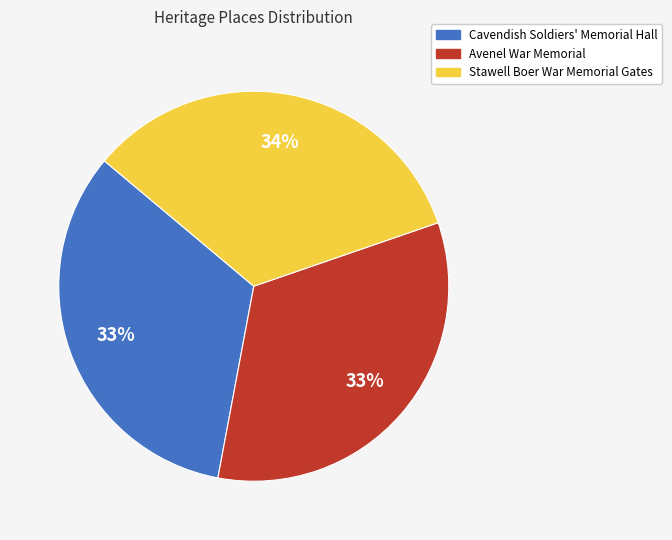

What is the ratio of the value at Cavendish Soldiers' Memorial Hall to the value at Avenel War Memorial?

1.0